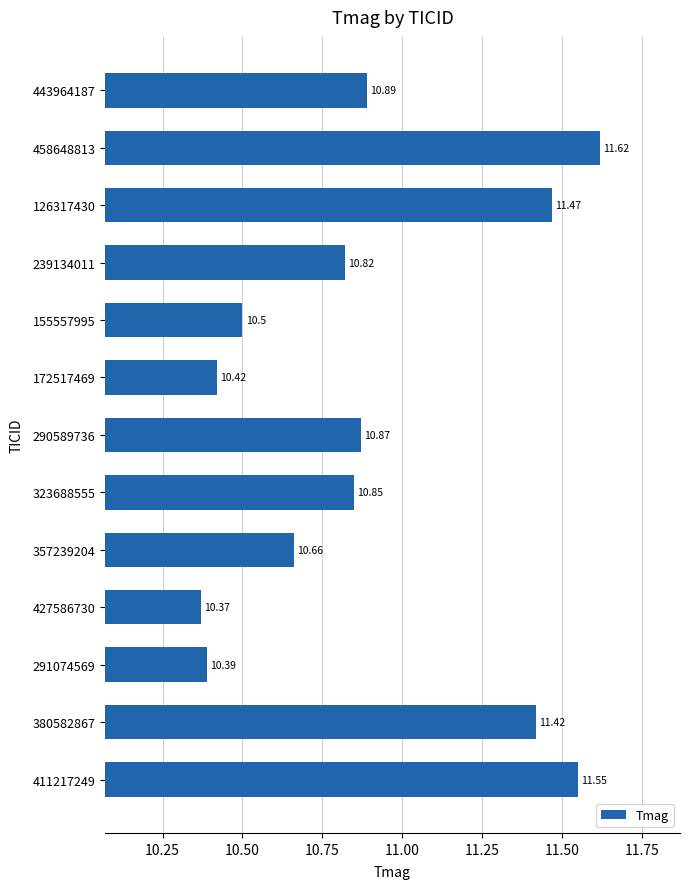

Are the bars grouped side by side (vs. stacked)?

No